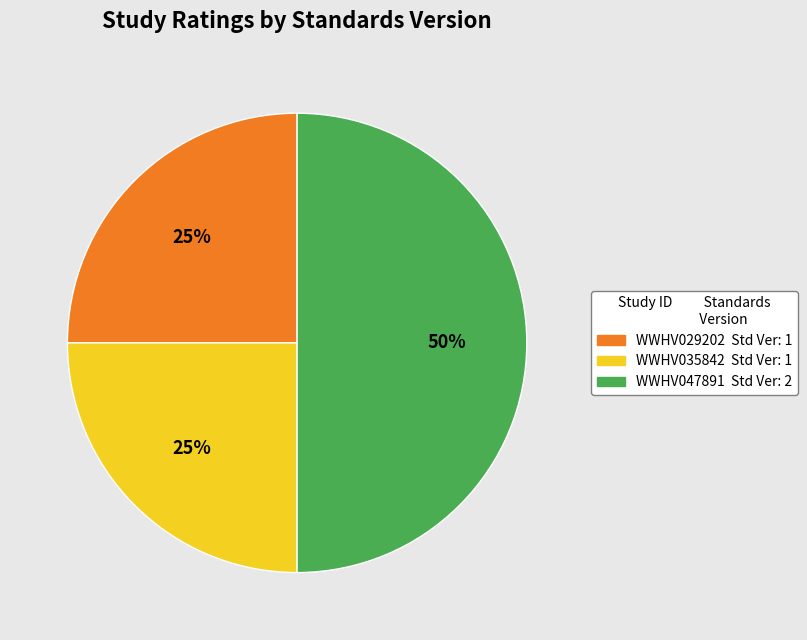

What is the ratio of the value at WWHV047891 to the value at WWHV035842?

2.0